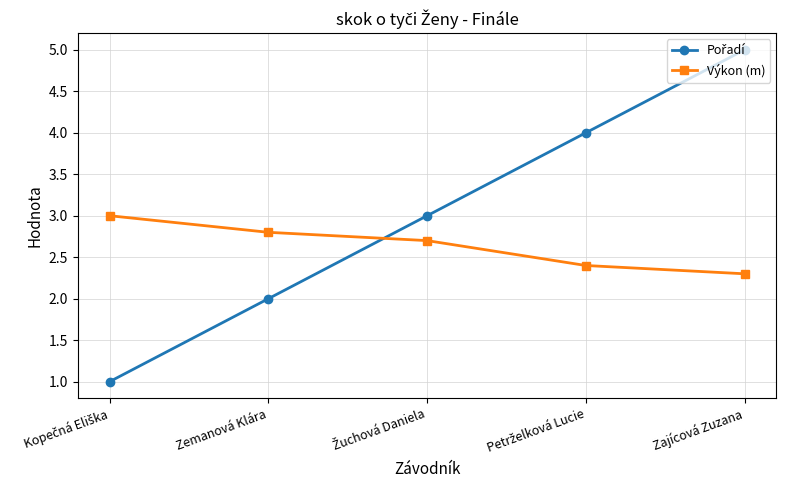

What is the average value of the Výkon (m) series?

2.6